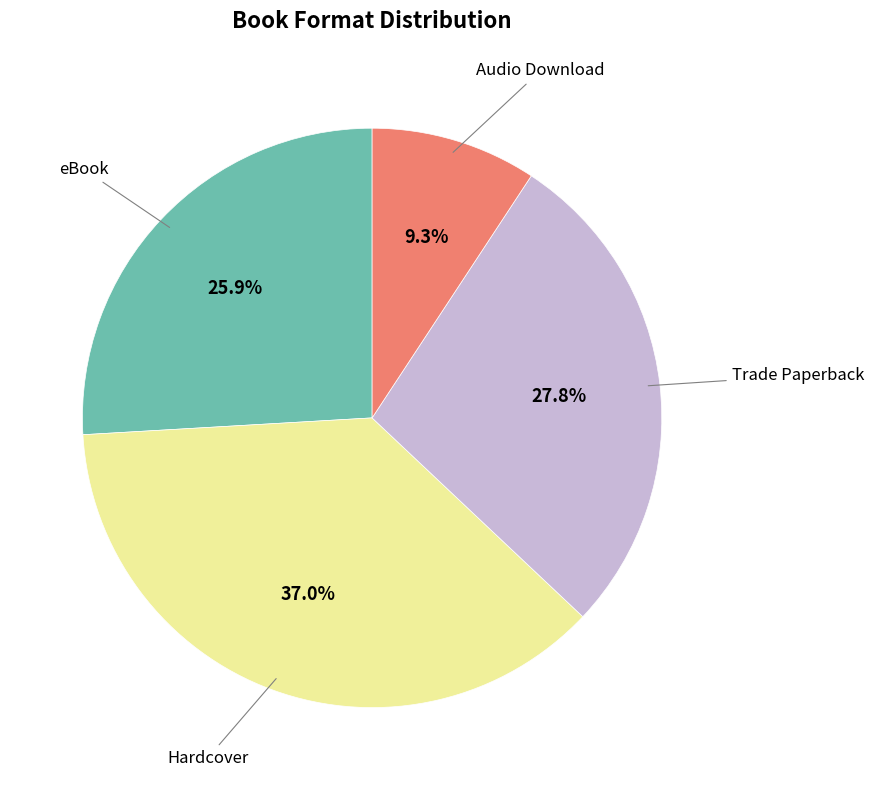

Does any single category account for the majority?

No